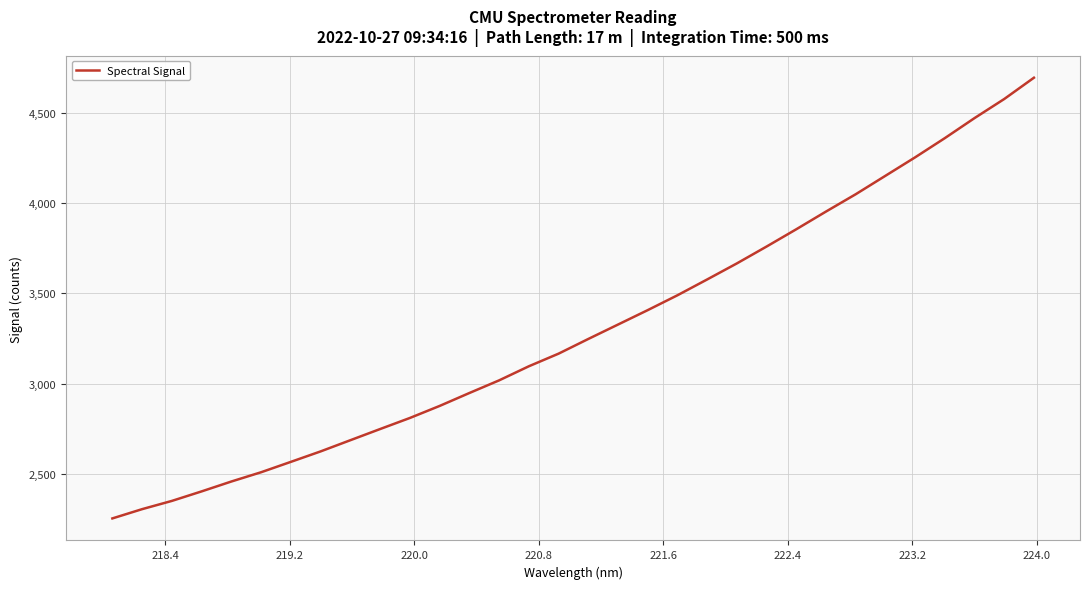

What is the difference between the maximum and minimum values?

2438.5